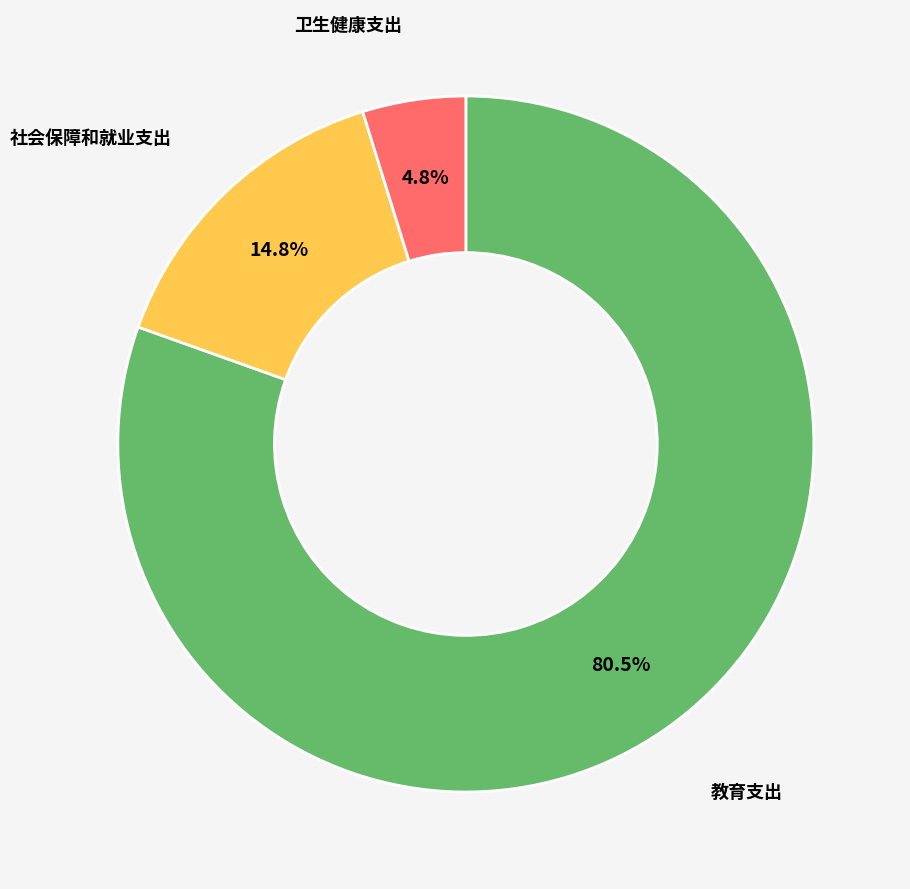

Combined, what portion of the pie is 教育支出 and 社会保障和就业支出?

95.2%